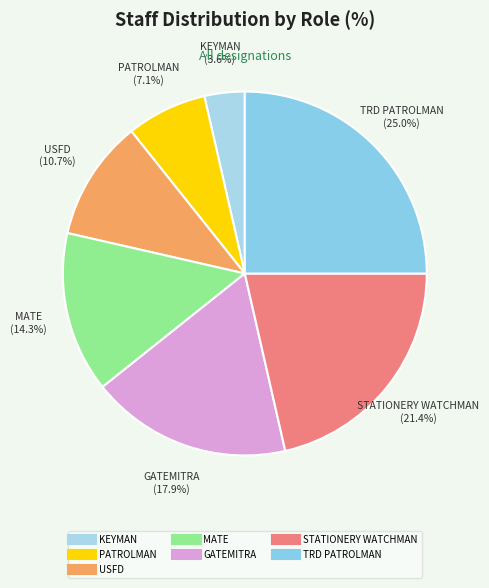

How many slices are in this pie chart?

7